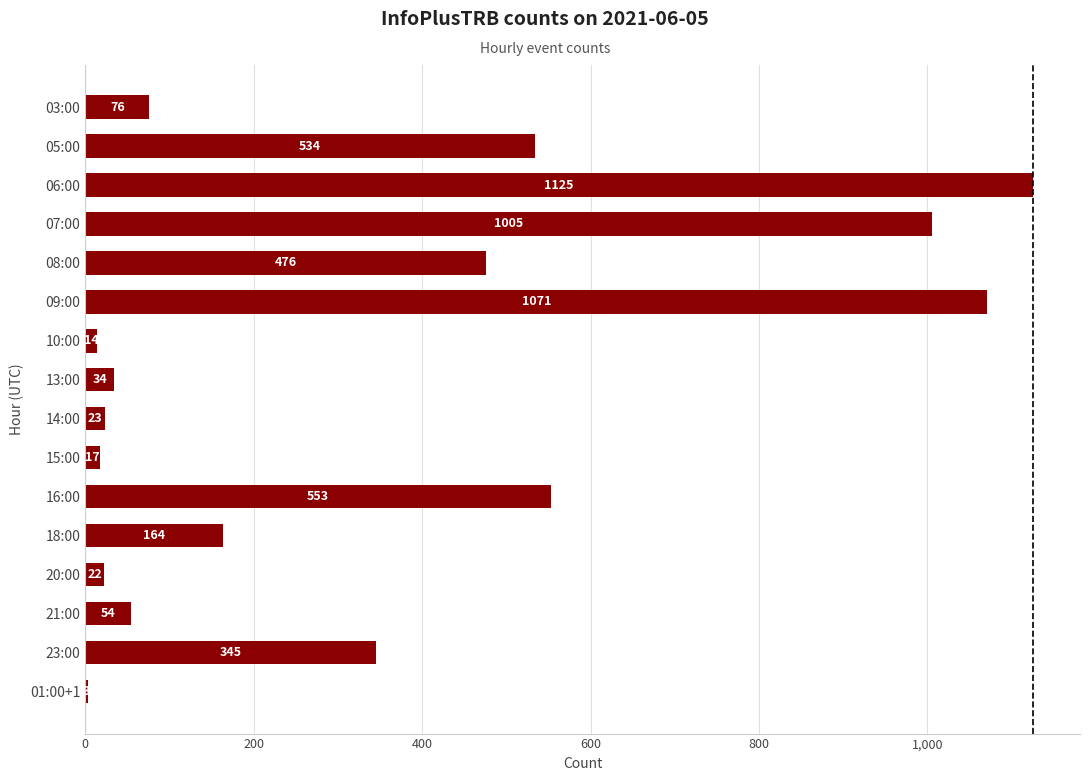

Reading top to bottom, transcribe all the data shown in this chart.

03:00=76	05:00=534	06:00=1125	07:00=1005	08:00=476	09:00=1071	10:00=14	13:00=34	14:00=23	15:00=17	16:00=553	18:00=164	20:00=22	21:00=54	23:00=345	01:00+1=3